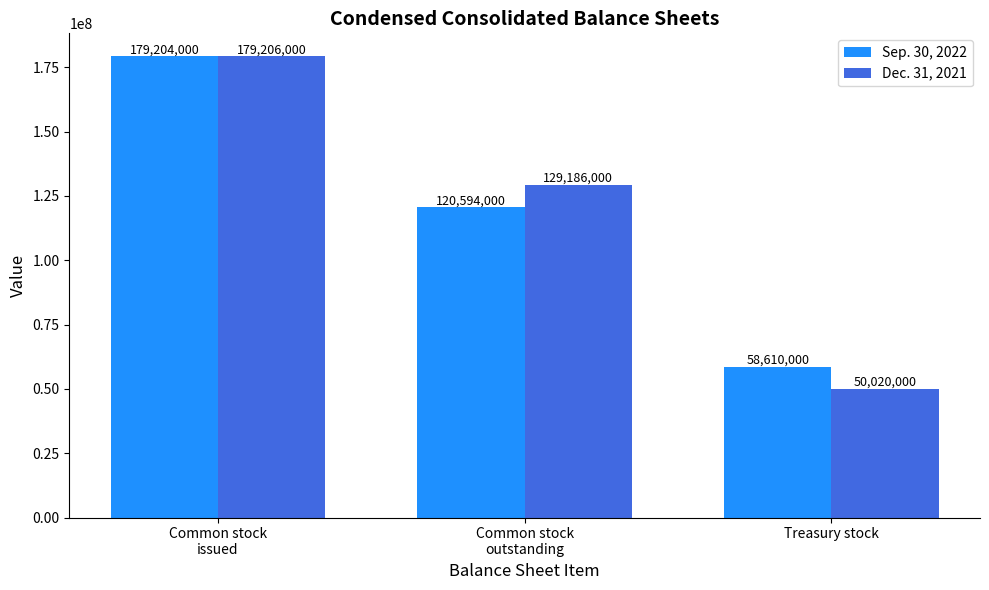

List the series in order of their peak value, highest first.

Dec. 31, 2021, Sep. 30, 2022